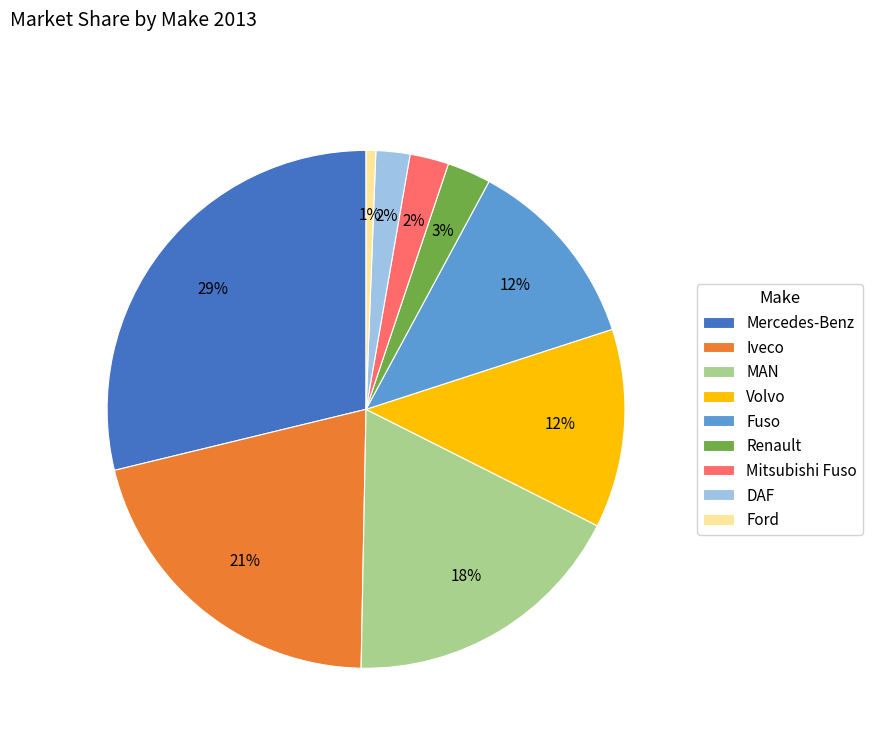

The Mercedes-Benz slice represents 18% of the pie. True or false?

False